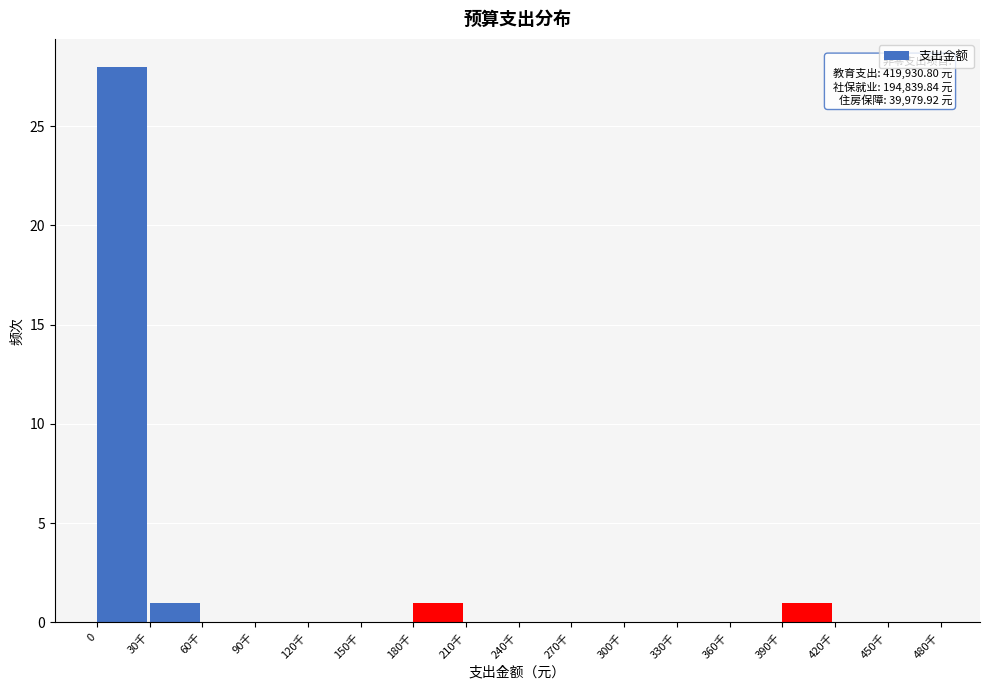

Reading left to right, what are all the values shown in this chart?

0=28	30千=1	60千=0	90千=0	120千=0	150千=0	180千=1	210千=0	240千=0	270千=0	300千=0	330千=0	360千=0	390千=1	420千=0	450千=0